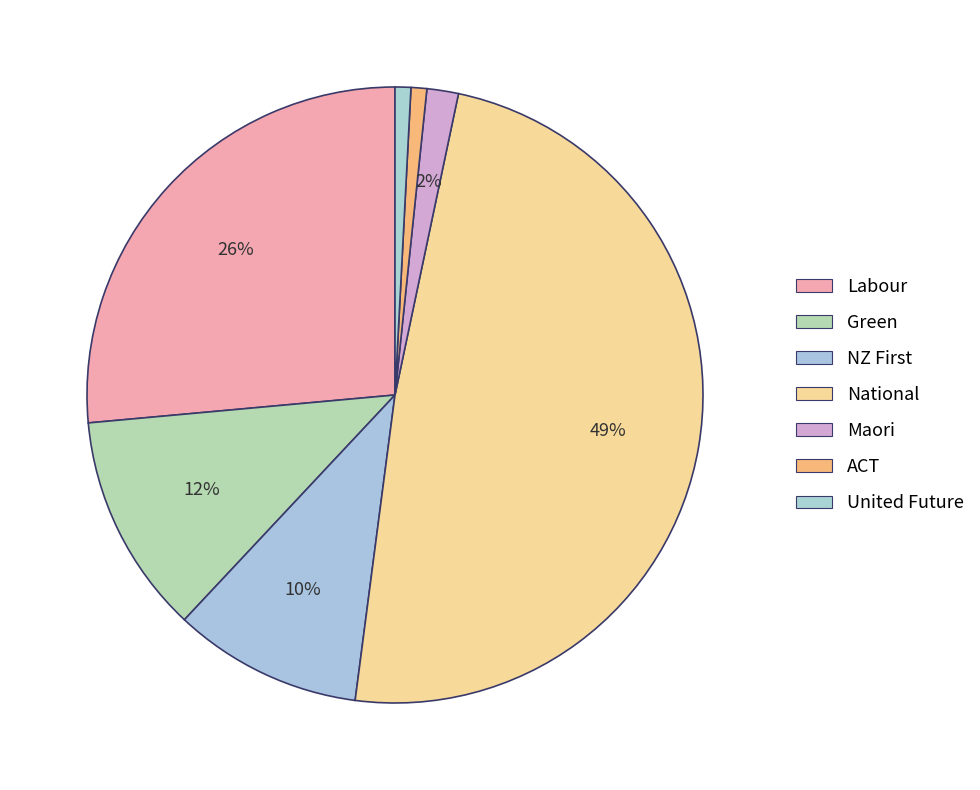

Approximately how many times larger is the value at Green compared to National?

0.2